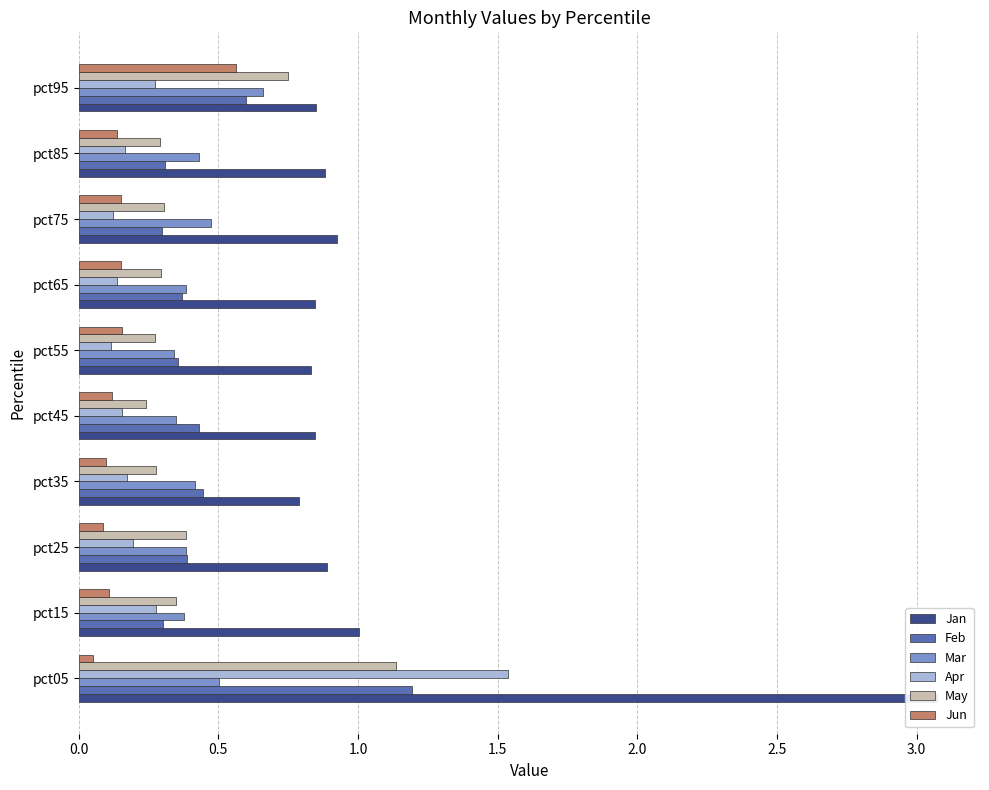

What is the sum of the Apr values at pct25 and pct15?

0.5